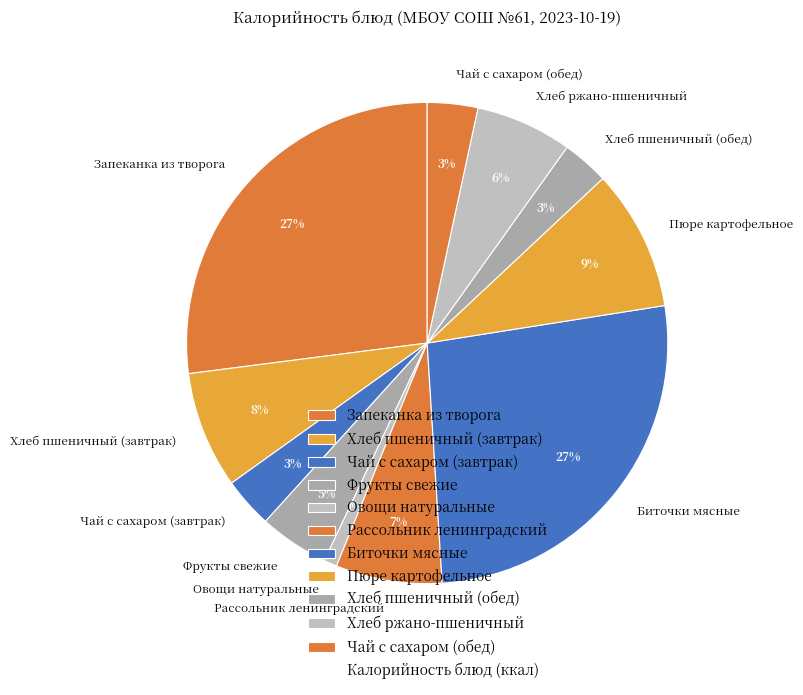

To the nearest percent, what percentage of the pie is Фрукты свежие?

5%